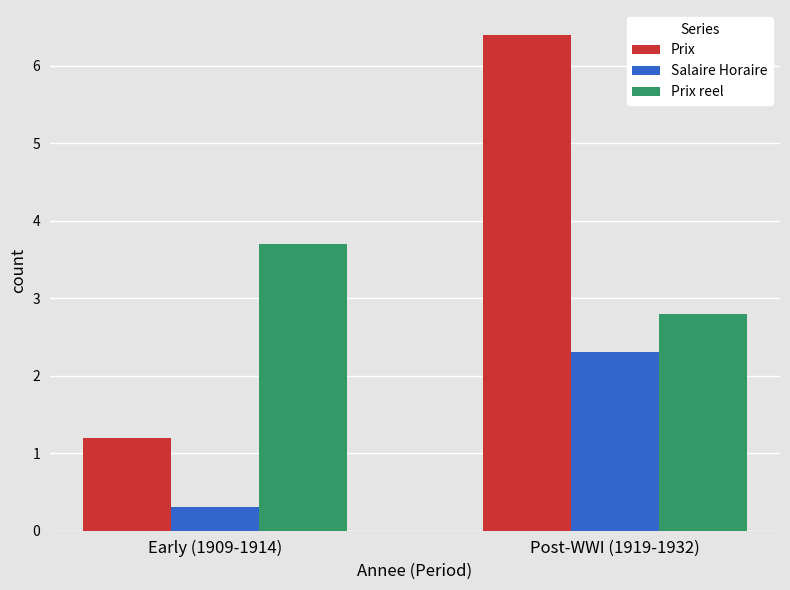

Rank the series by their average value, from lowest to highest.

Salaire Horaire, Prix reel, Prix